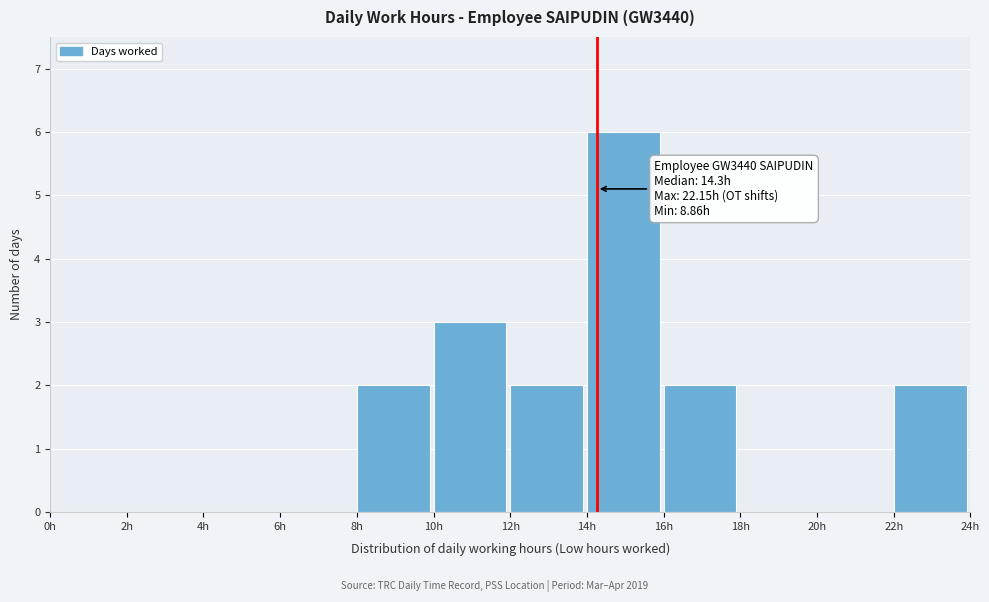

Which range on the x-axis has the tallest bar?

14 to 16